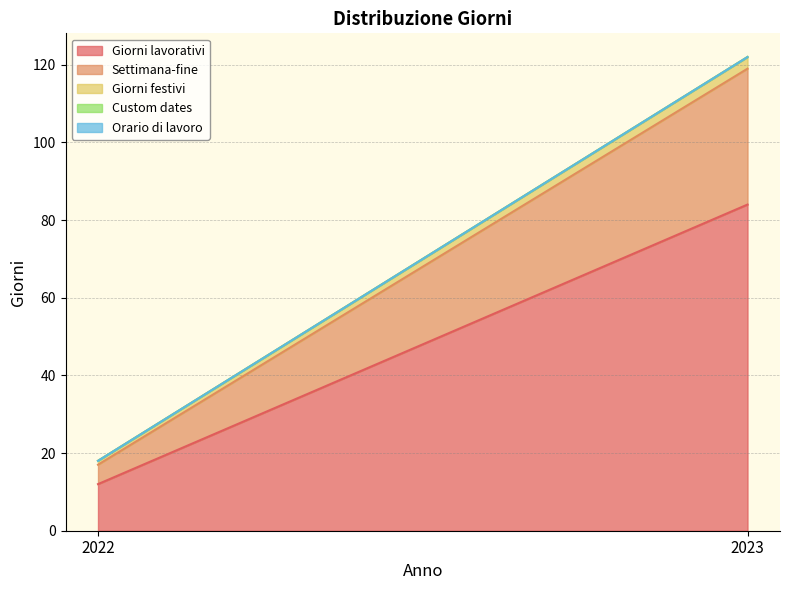

At how many categories does at least one series exceed 44?

1